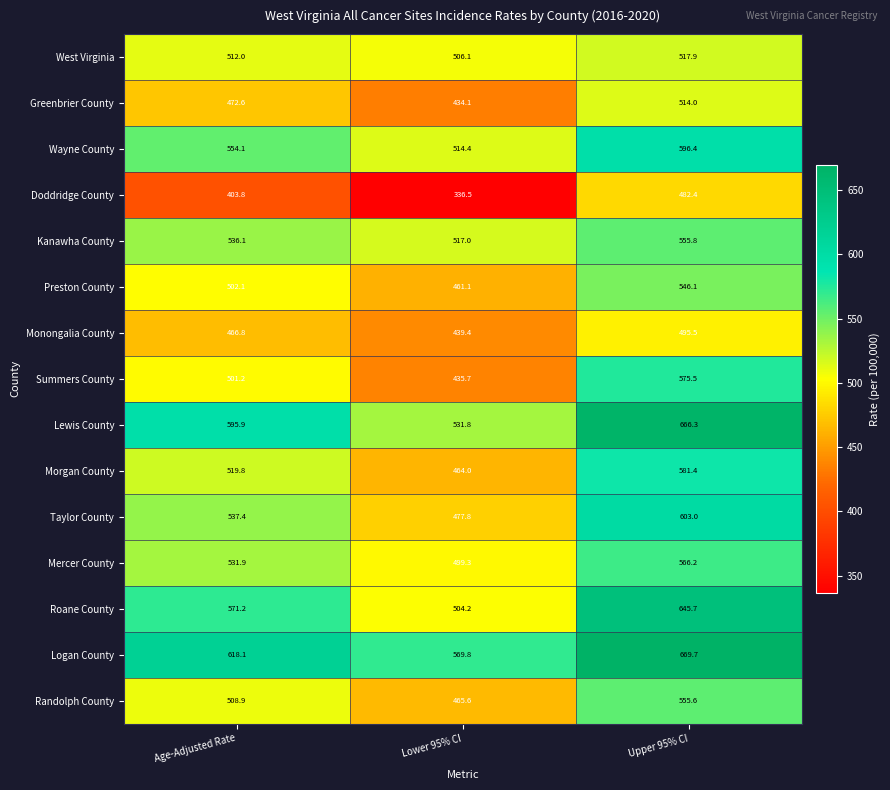

Rank the series by their maximum value, from highest to lowest.

Logan County, Lewis County, Roane County, Taylor County, Wayne County, Morgan County, Summers County, Mercer County, Kanawha County, Randolph County, Preston County, West Virginia, Greenbrier County, Monongalia County, Doddridge County